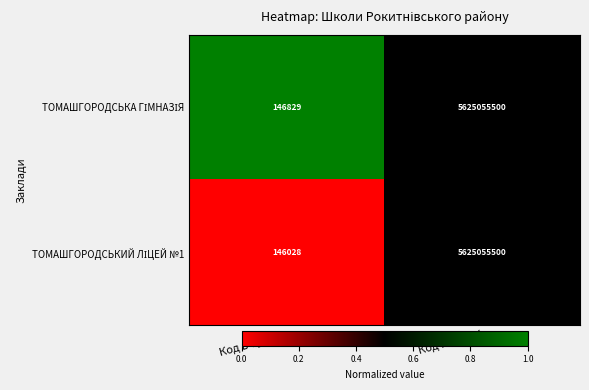

At which category is the sum across all series the highest?

Код КОАТУУ